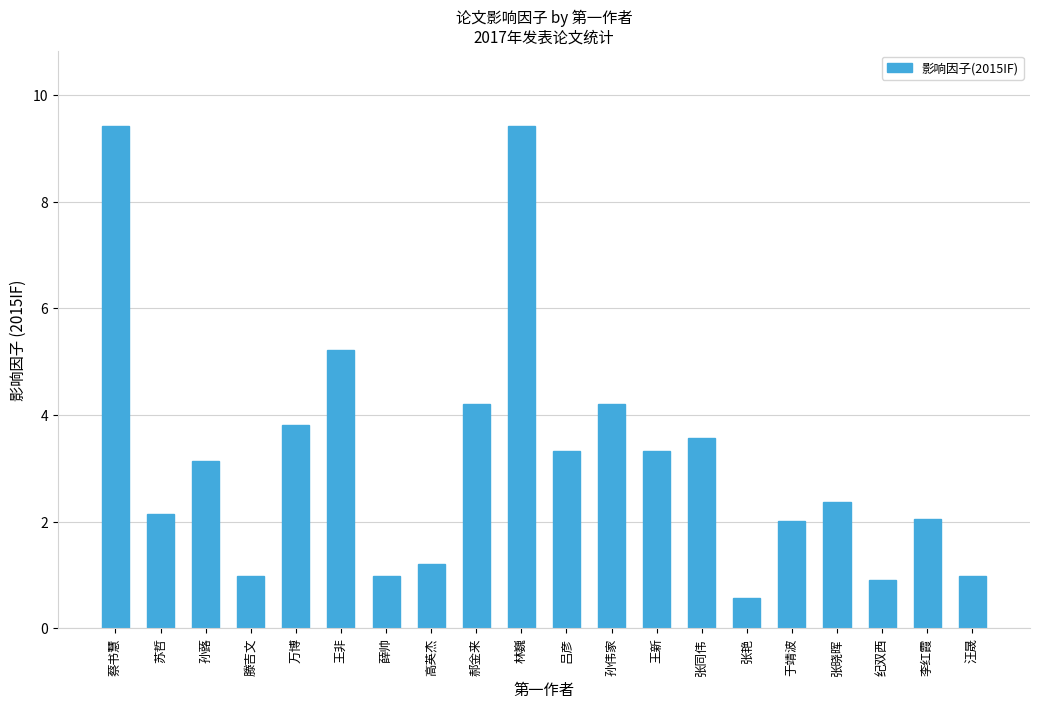

How many values exceed 3?

10